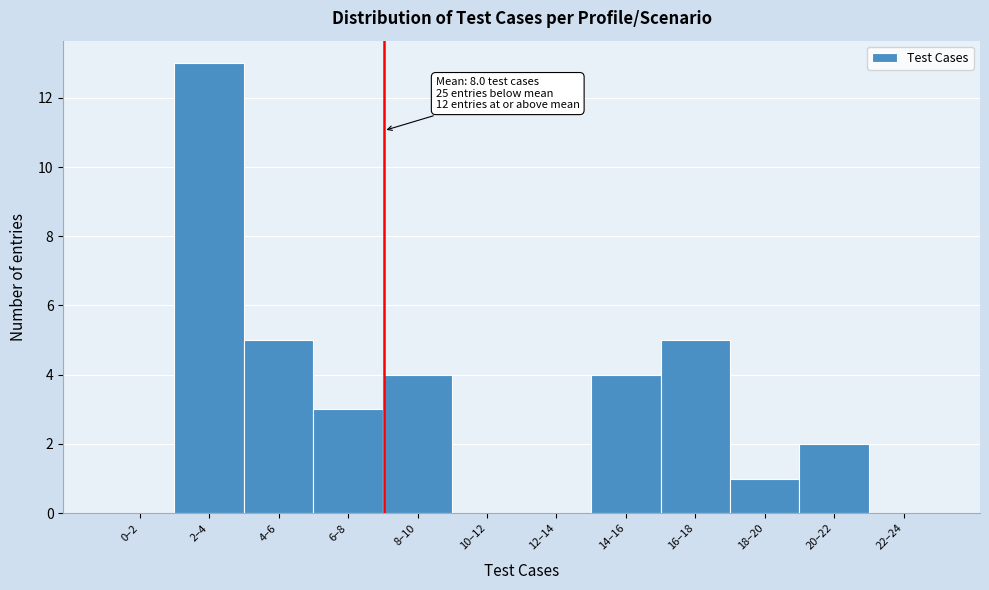

Reading left to right, transcribe all the data shown in this chart.

0–2=0	2–4=13	4–6=5	6–8=3	8–10=4	10–12=0	12–14=0	14–16=4	16–18=5	18–20=1	20–22=2	22–24=0